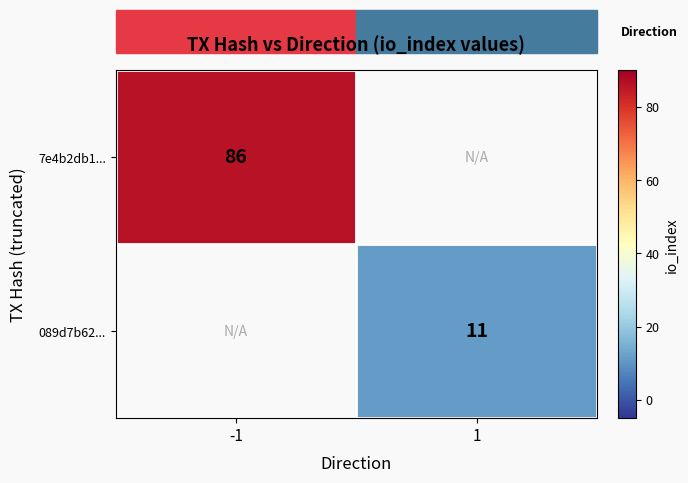

True or false: 089d7b62... has a value of 18 at 1.

False